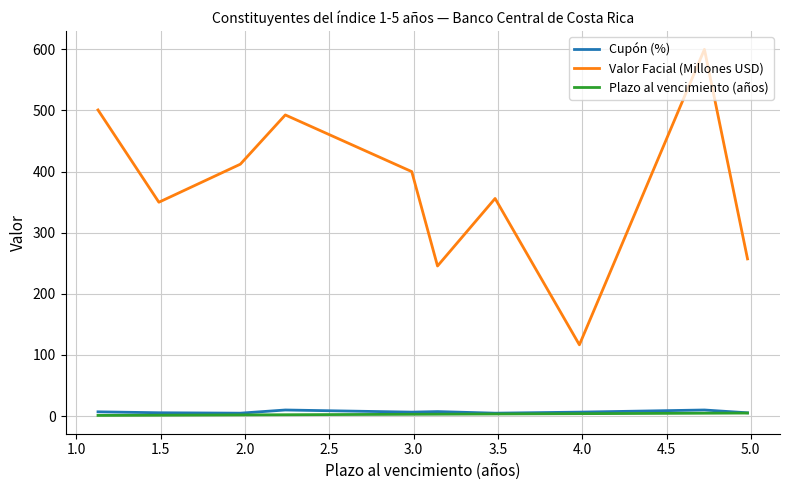

True or false: Valor Facial (Millones USD) and Cupón (%) intersect in this chart.

False